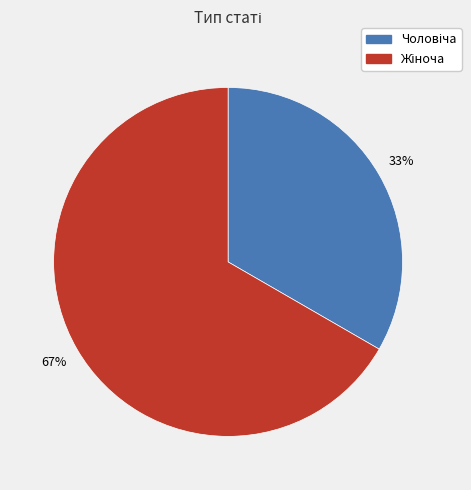

Is there any slice that represents more than half of the pie?

Yes